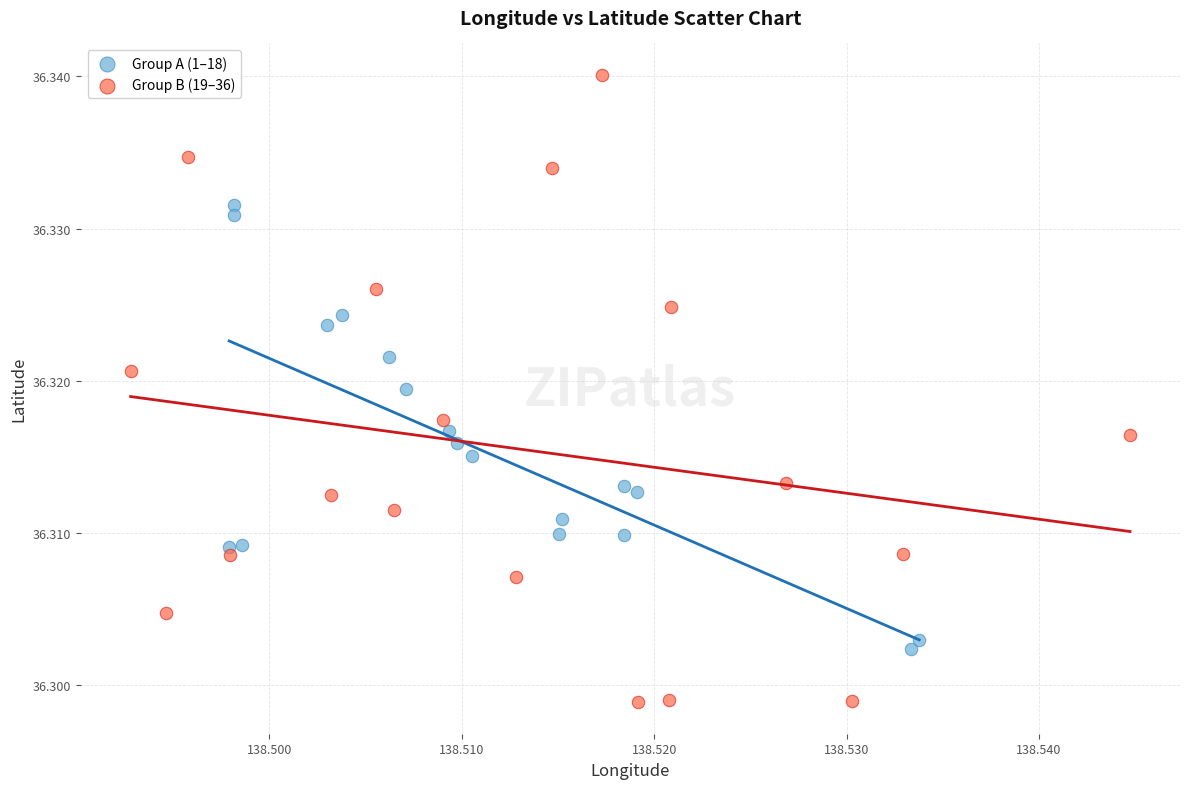

What are all the series names shown in the legend?

Group A (1–18), Group B (19–36)